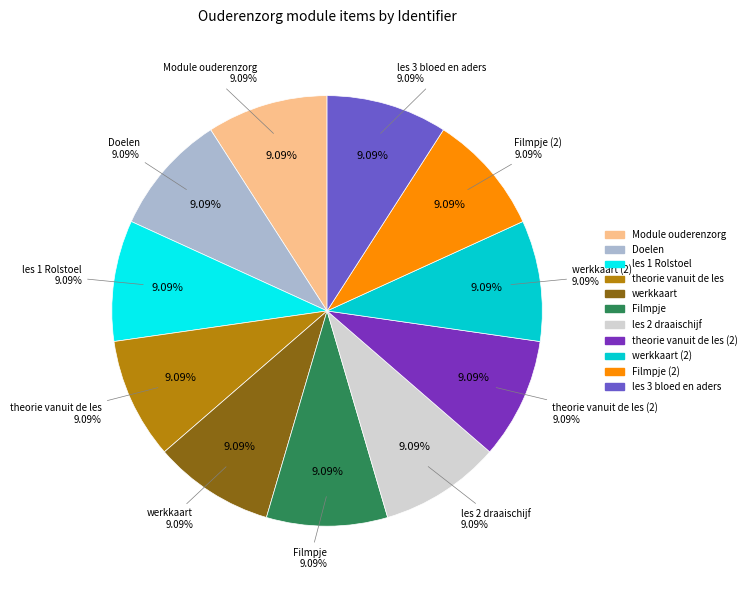

Which slice is the largest?

les 3 bloed en aders